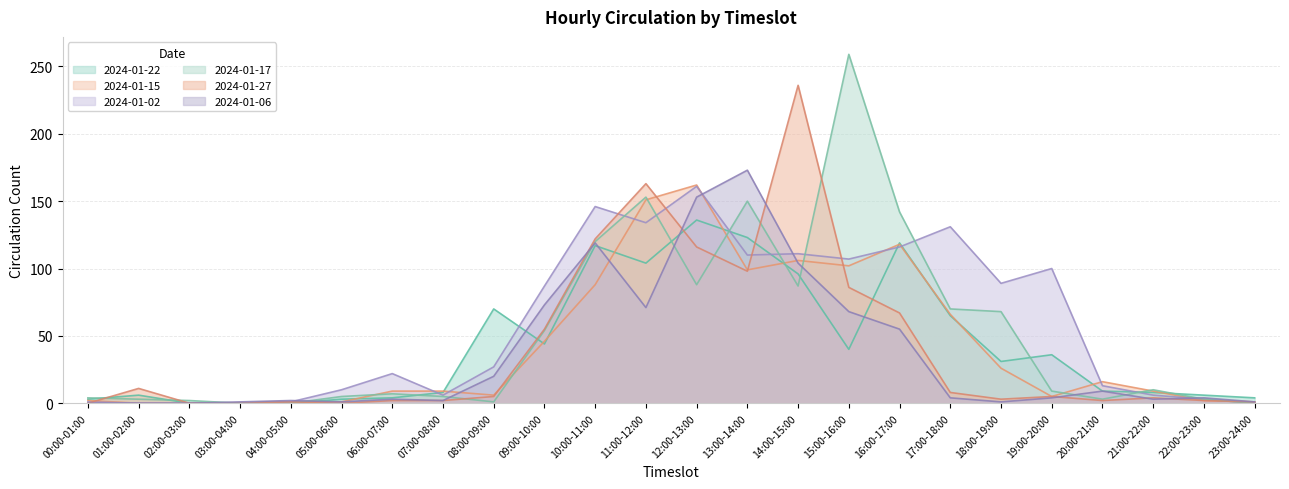

List the series in order of their peak value, lowest first.

2024-01-22, 2024-01-02, 2024-01-15, 2024-01-06, 2024-01-27, 2024-01-17